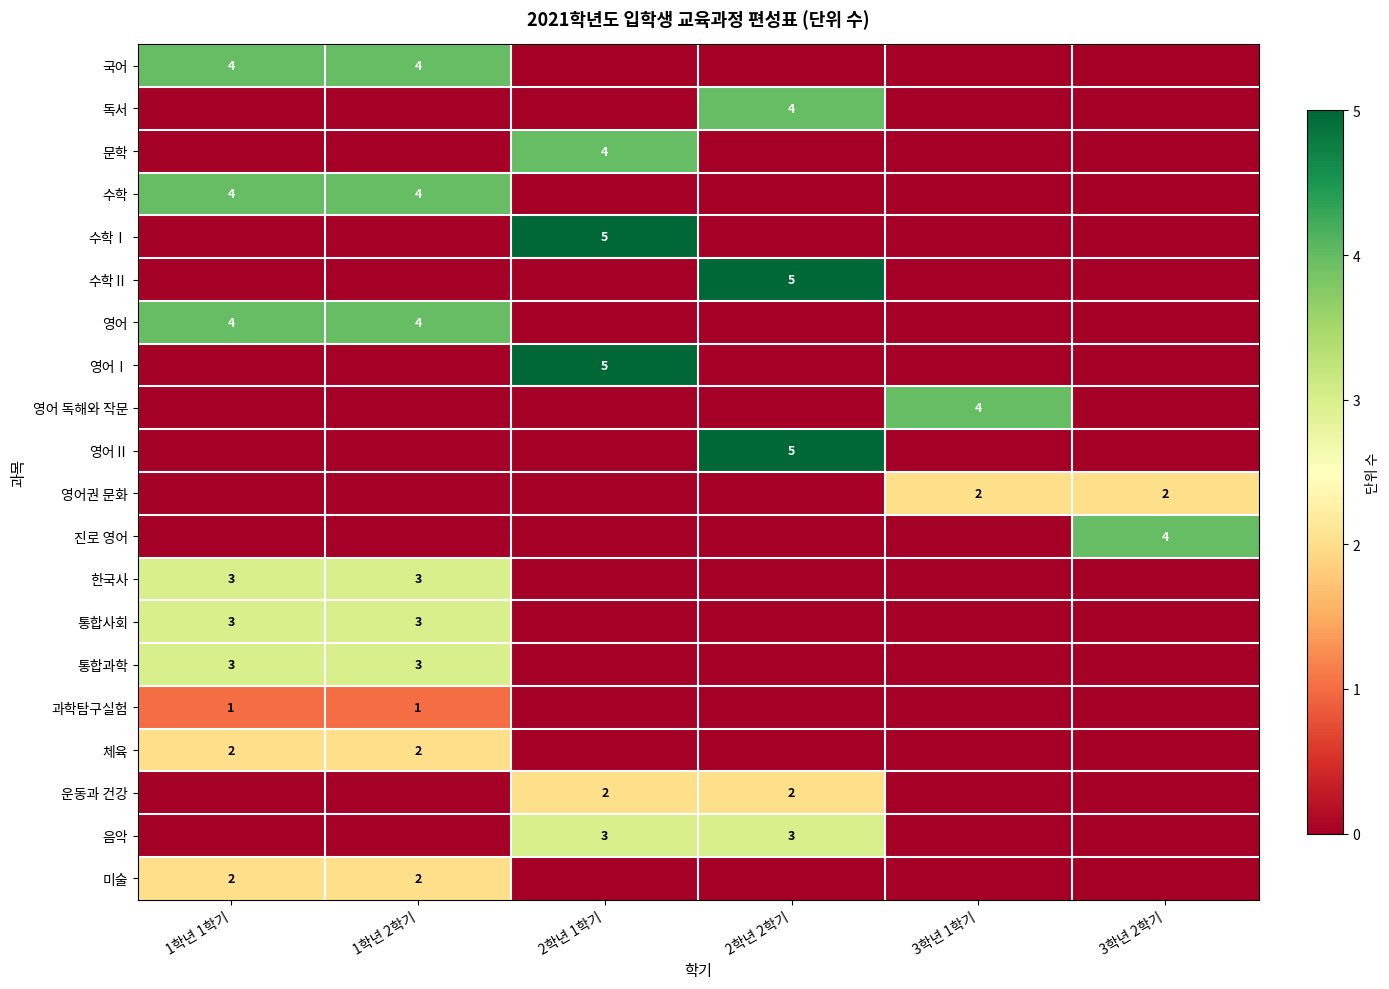

The value of 음악 at 2학년 2학기 is 3. True or false?

True